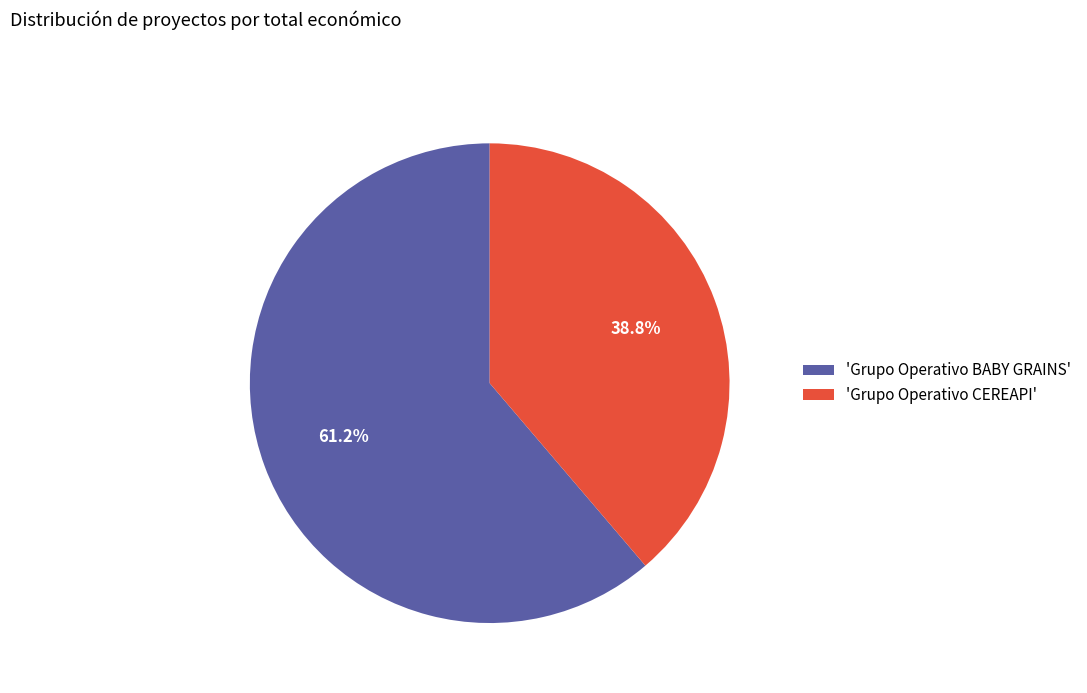

Rank the categories by value from highest to lowest.

'Grupo Operativo BABY GRAINS', 'Grupo Operativo CEREAPI'